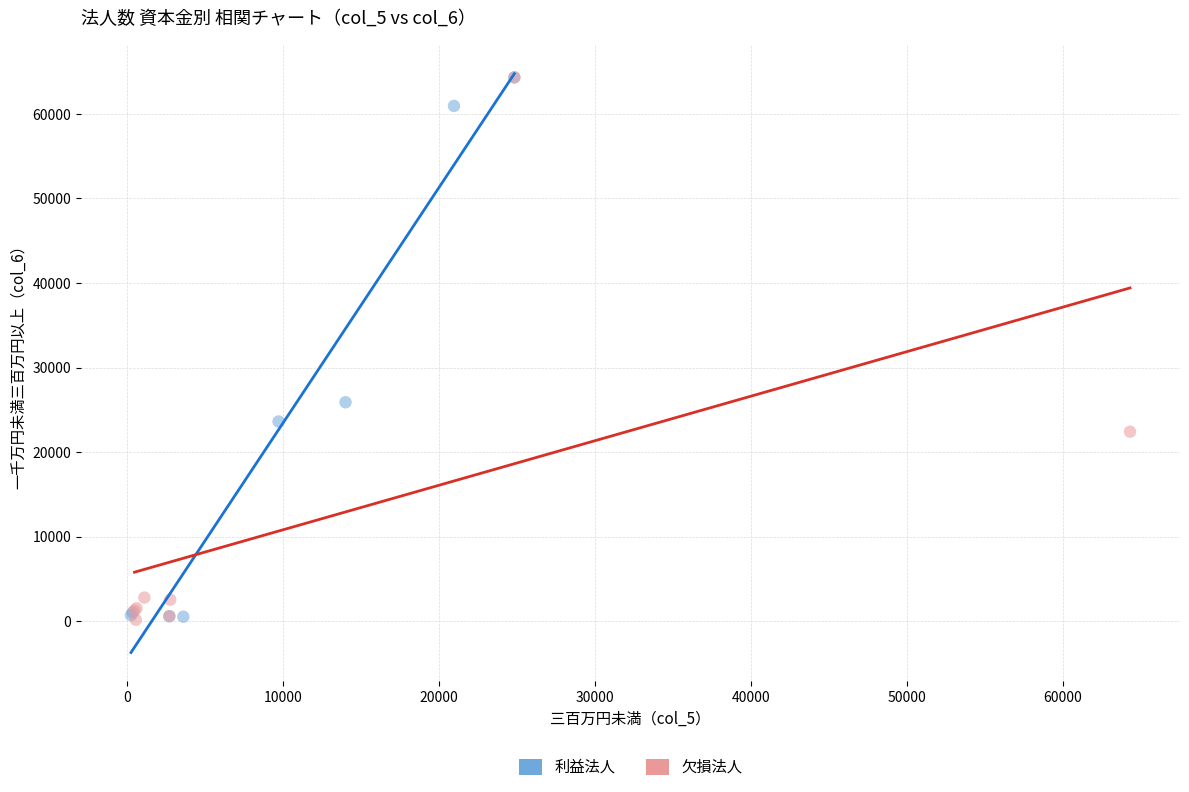

What are all the series names shown in the legend?

利益法人, 欠損法人